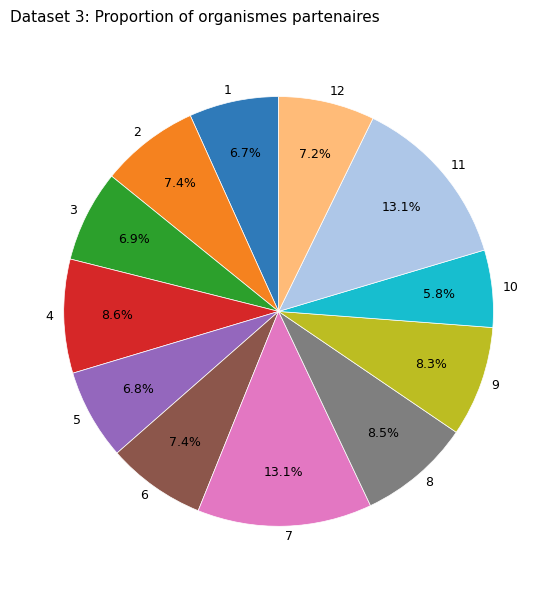

Is there any slice that represents more than half of the pie?

No